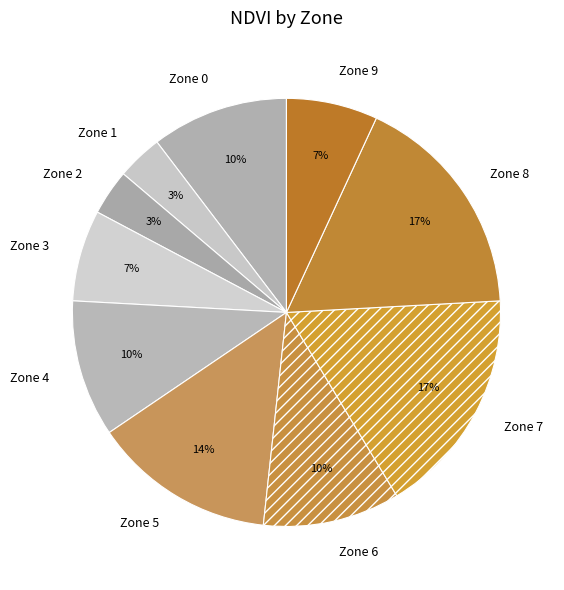

Is it true that Zone 2 is 16% of the pie?

False